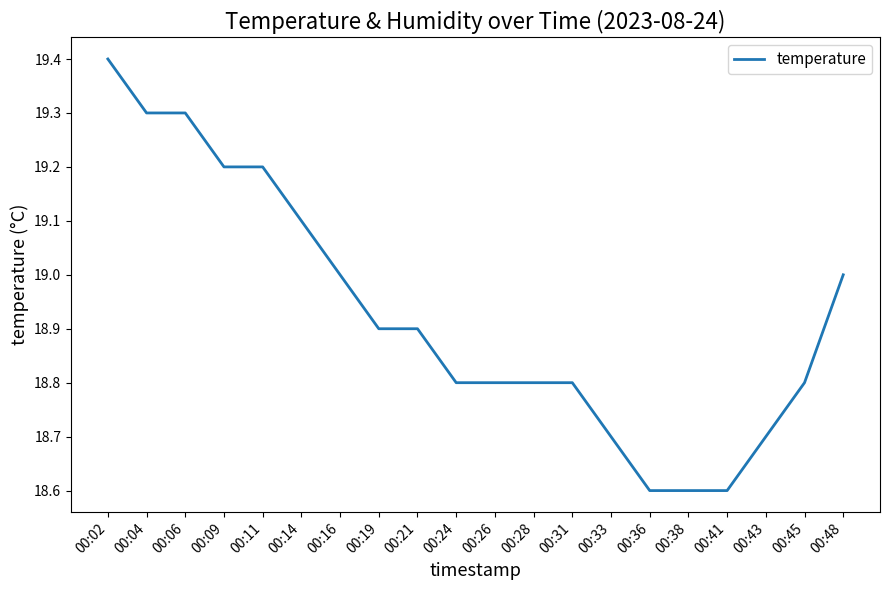

What is the ratio of the value at 00:45 to the value at 00:11?

1.0